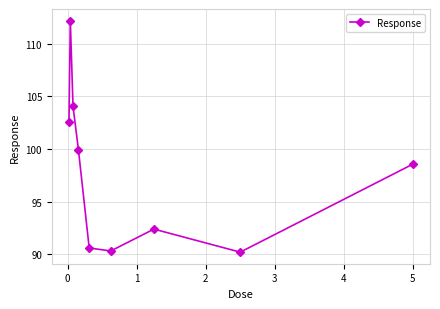

What is the maximum value shown in the chart?

112.2